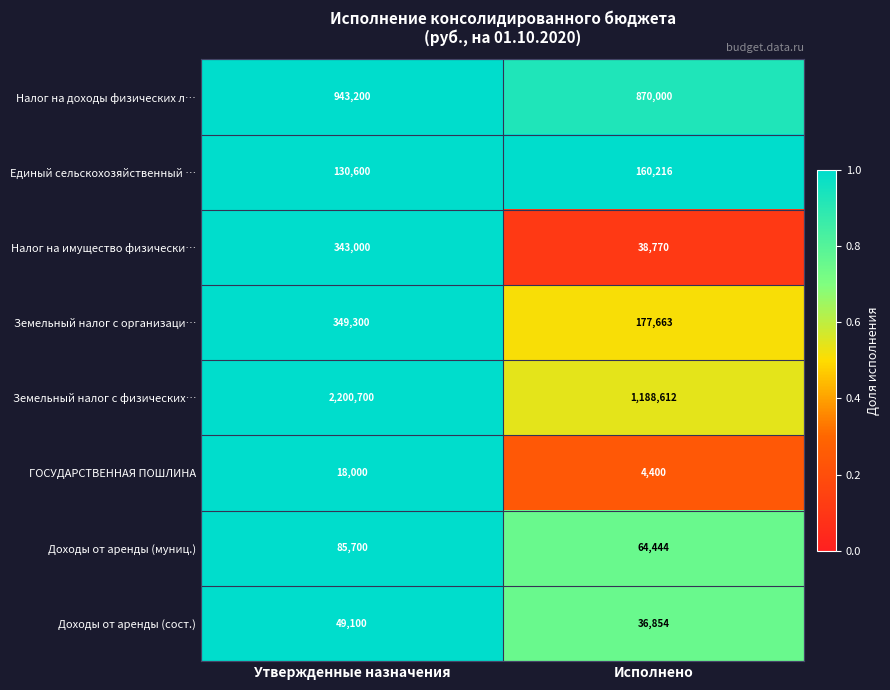

Rank the categories by Земельный налог с физических… value from lowest to highest.

Исполнено, Утвержденные назначения